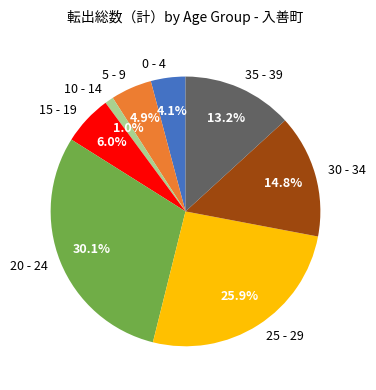

Does any single category account for the majority?

No